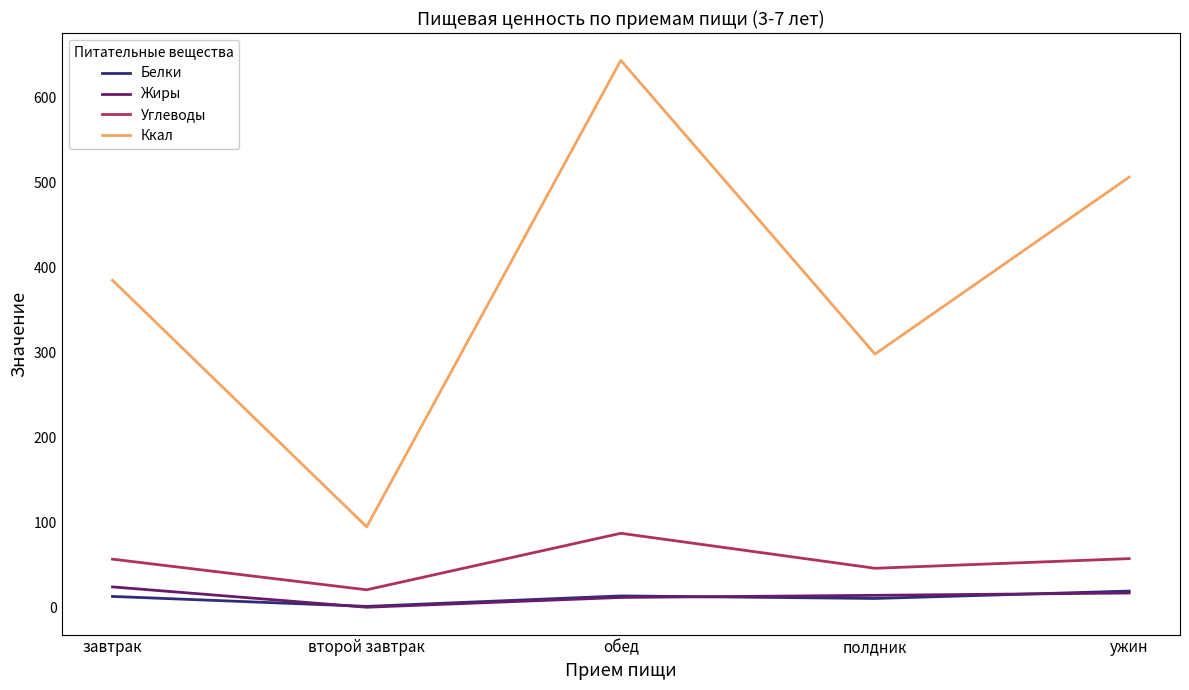

Does the chart have visible grid lines?

No